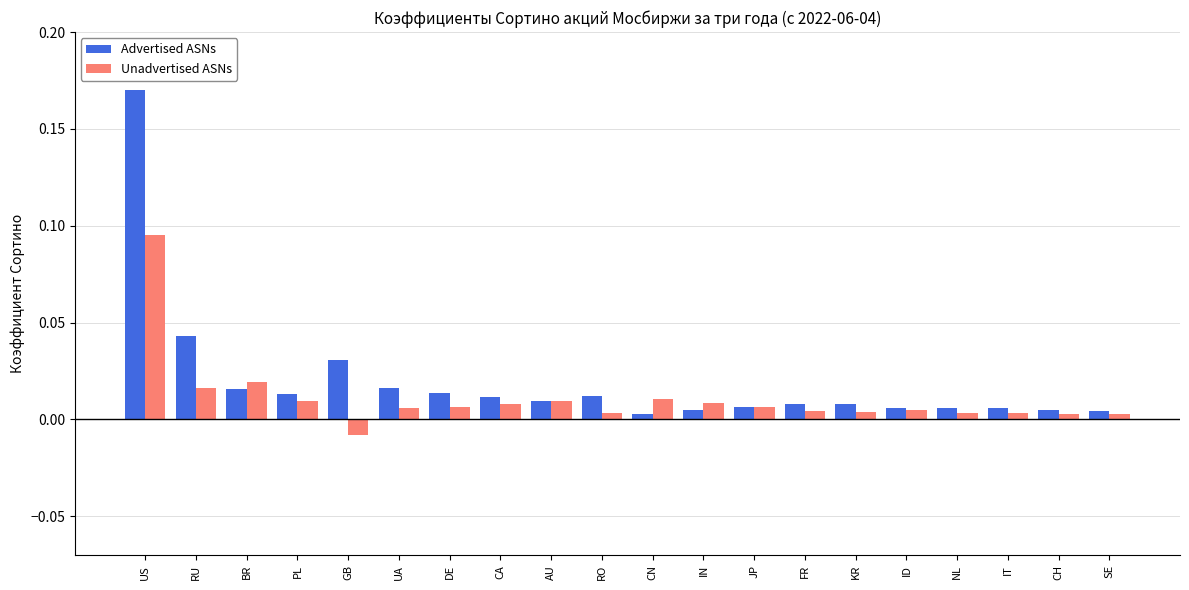

At how many categories does at least one series exceed 0?

20